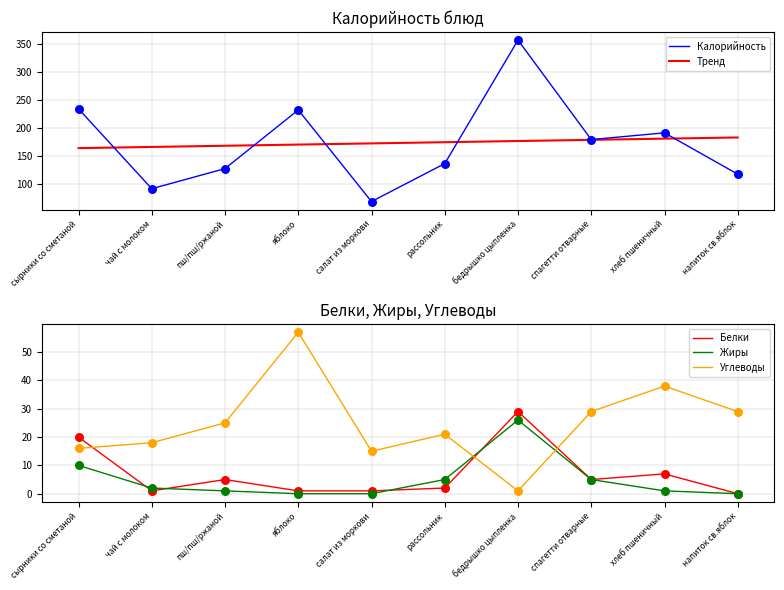

Which series reaches the maximum Y coordinate?

Калорийность